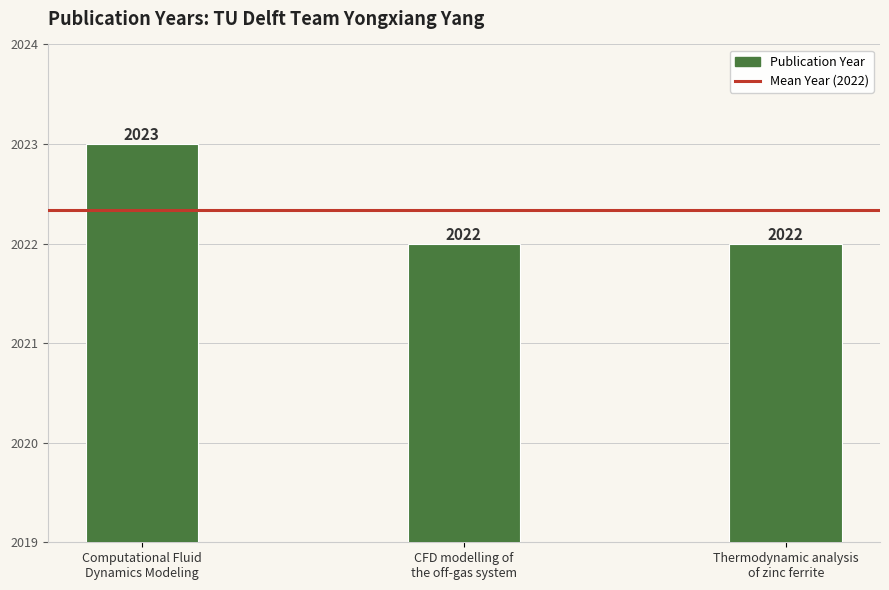

Between Computational Fluid
Dynamics Modeling and CFD modelling of
the off-gas system, which is larger?

Computational Fluid
Dynamics Modeling